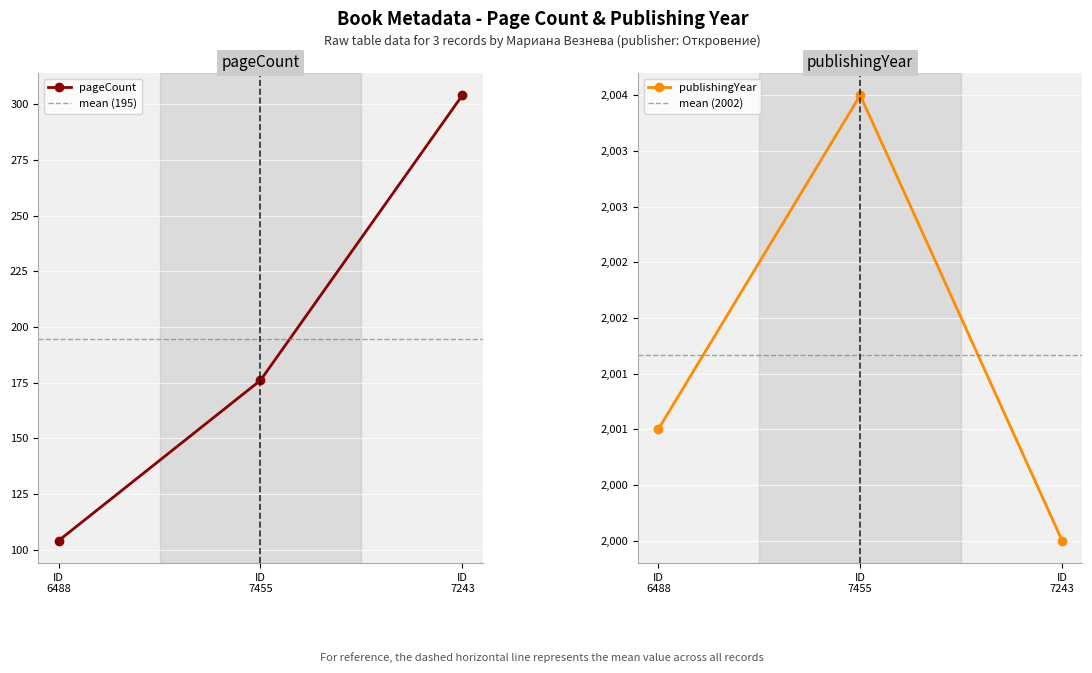

What is the value of the pageCount point at the 1st from the left?

104